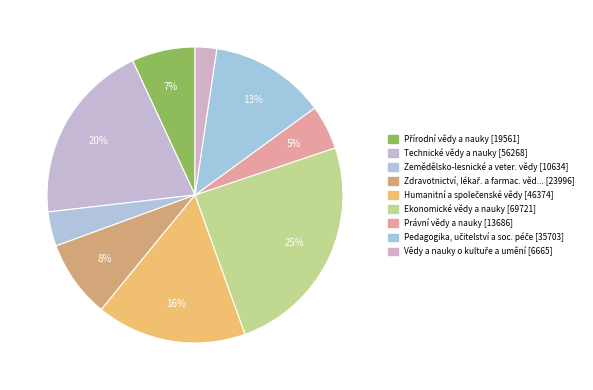

Which category has the smallest portion of the pie?

Vědy a nauky o kultuře a umění